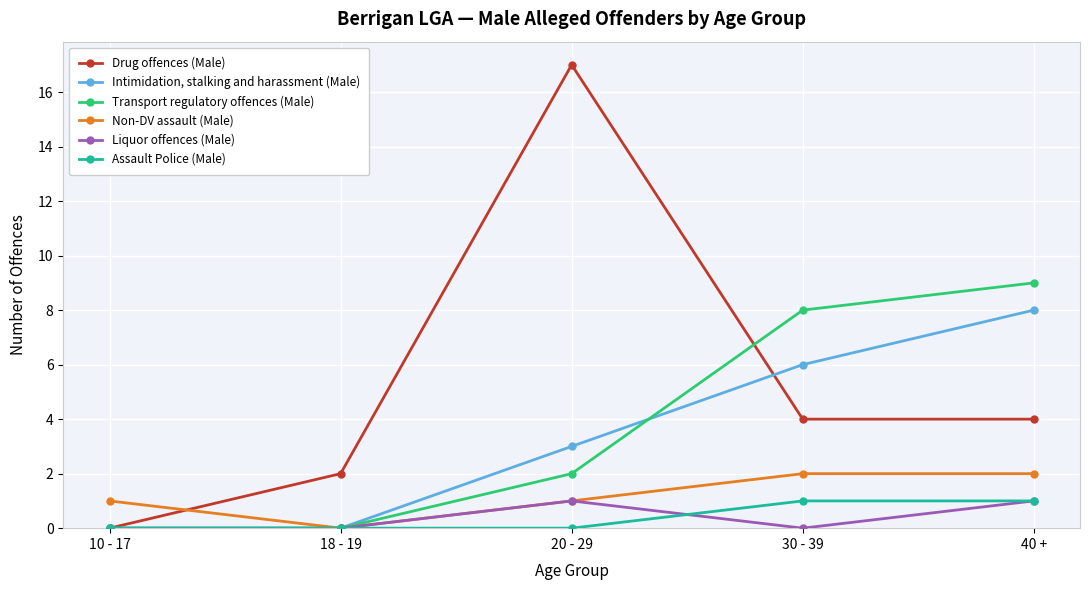

What is the total value across all series at 30 - 39?

21